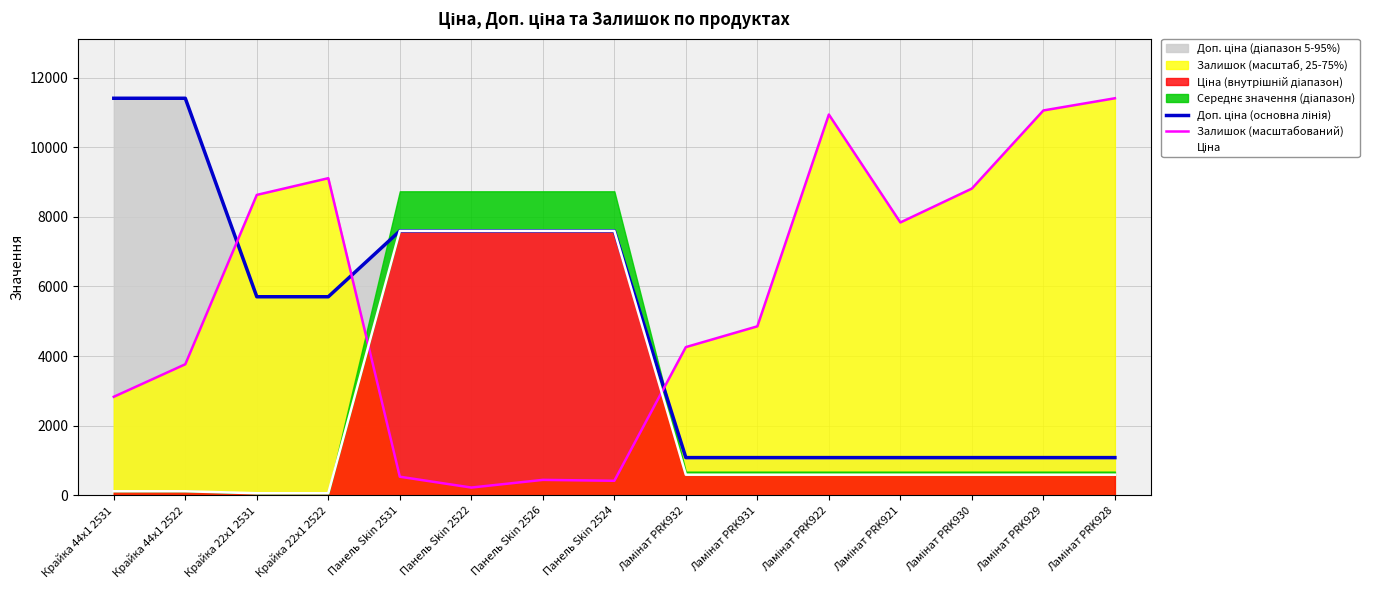

Which category has the lowest value in the Ціна series?

Крайка 22x1 2531